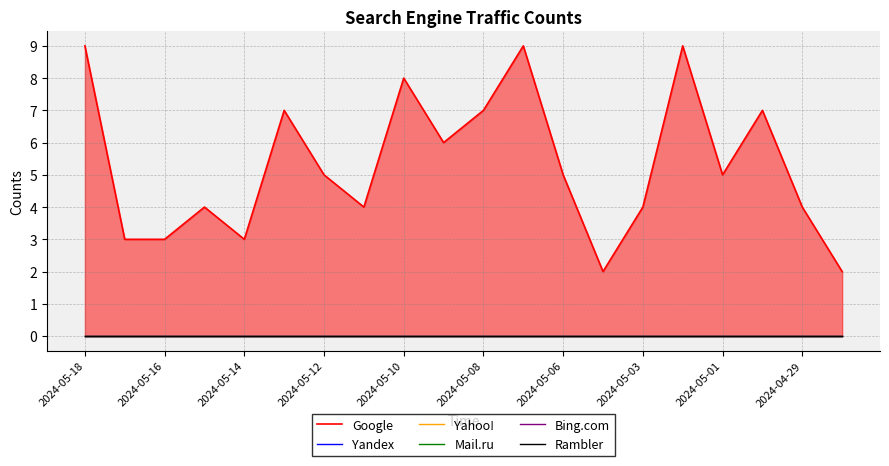

Where is Mail.ru nearest to the value 0?

2024-05-18